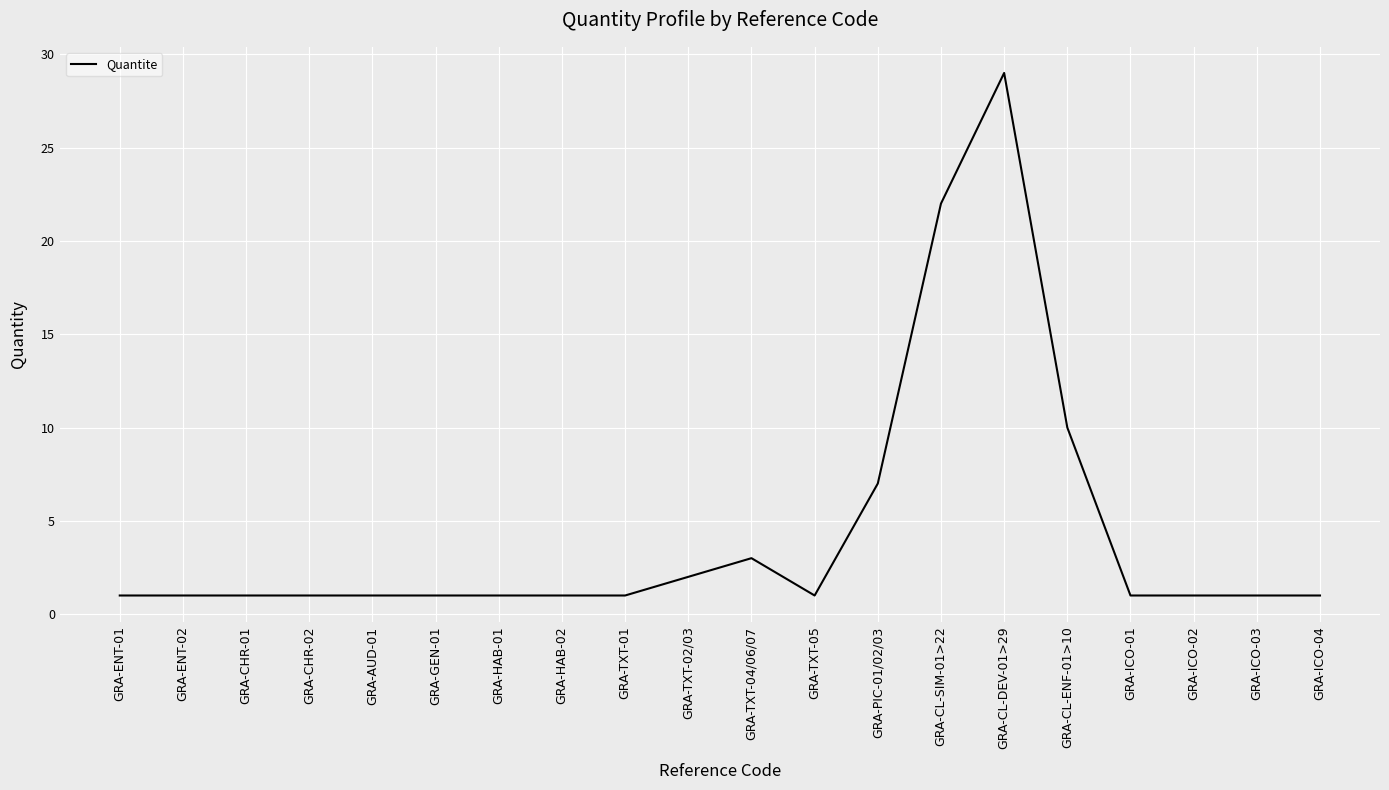

Which label corresponds to the largest value in the chart?

GRA-CL-DEV-01>29